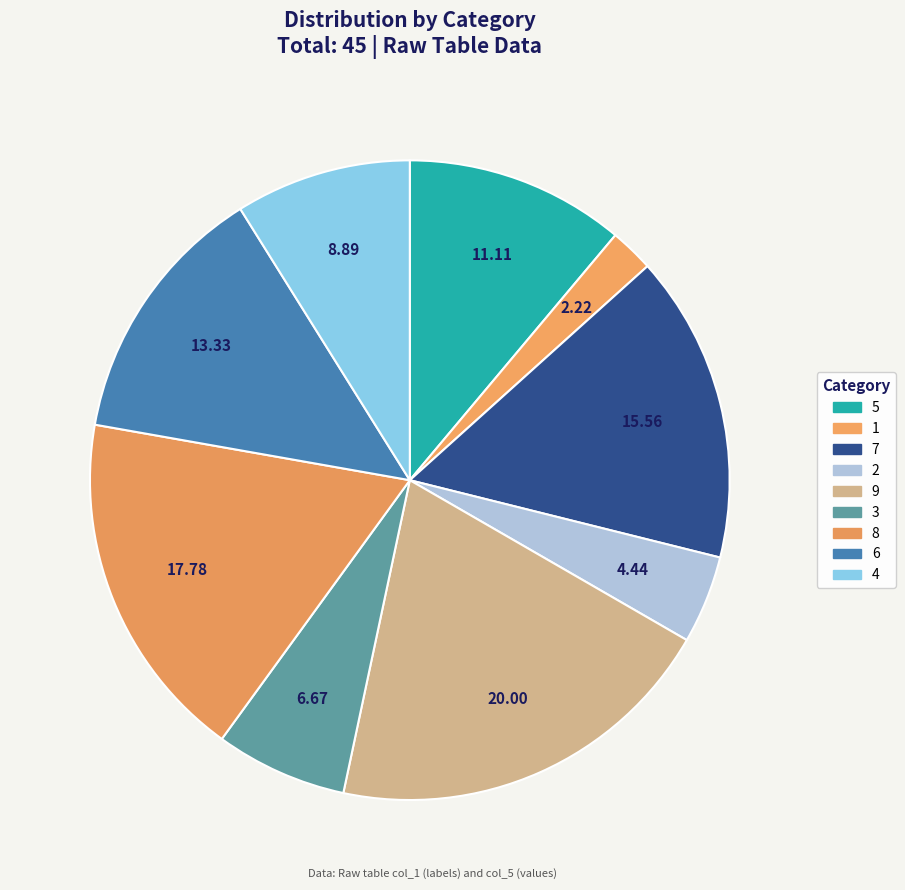

True or false: 8 accounts for 18% of the total.

True